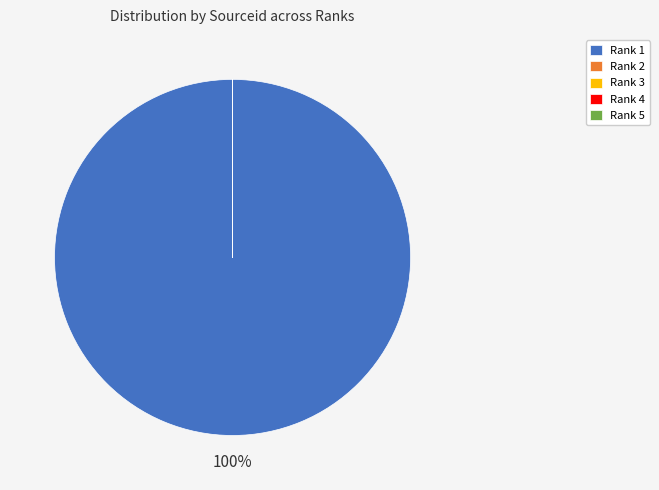

Which category accounts for the majority?

Rank 1